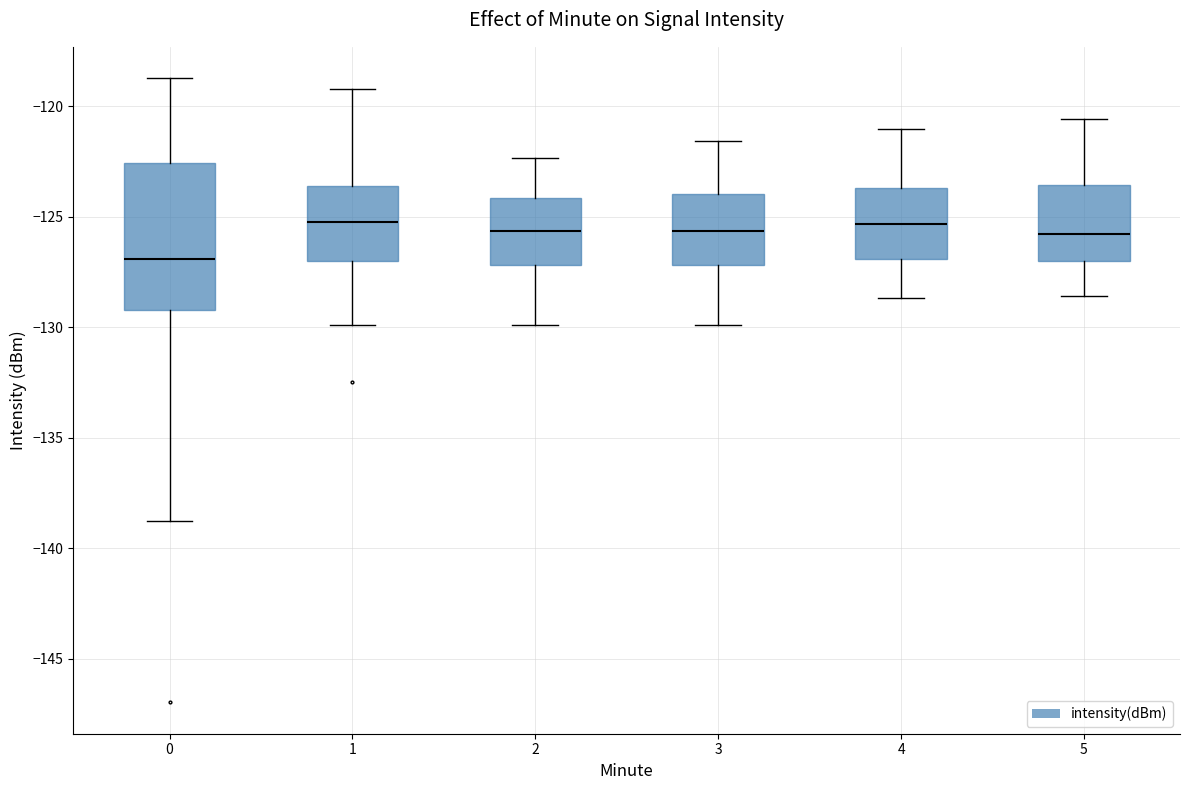

Reading left to right, read every box against the y-axis: the position of its median line, the range the box covers, and the ends of its whiskers. The values are not printed on the chart, so give them approximately, as read against the axis.

0: median -127.0, box -129.0 to -122.5, whiskers -139.0 to -118.5
1: median -125.0, box -127.0 to -123.5, whiskers -130.0 to -119.0
2: median -125.5, box -127.0 to -124.0, whiskers -130.0 to -122.5
3: median -125.5, box -127.0 to -124.0, whiskers -130.0 to -121.5
4: median -125.5, box -127.0 to -123.5, whiskers -128.5 to -121.0
5: median -126.0, box -127.0 to -123.5, whiskers -128.5 to -120.5